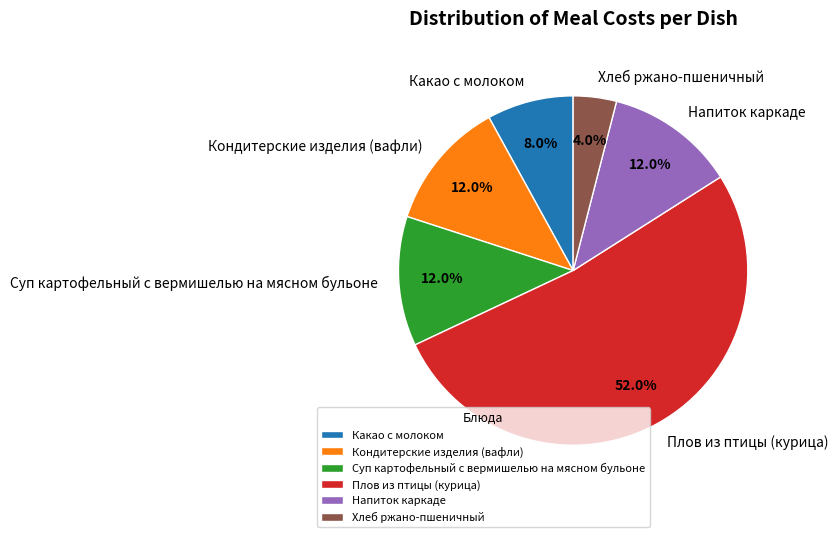

How many segments does this pie chart have?

6